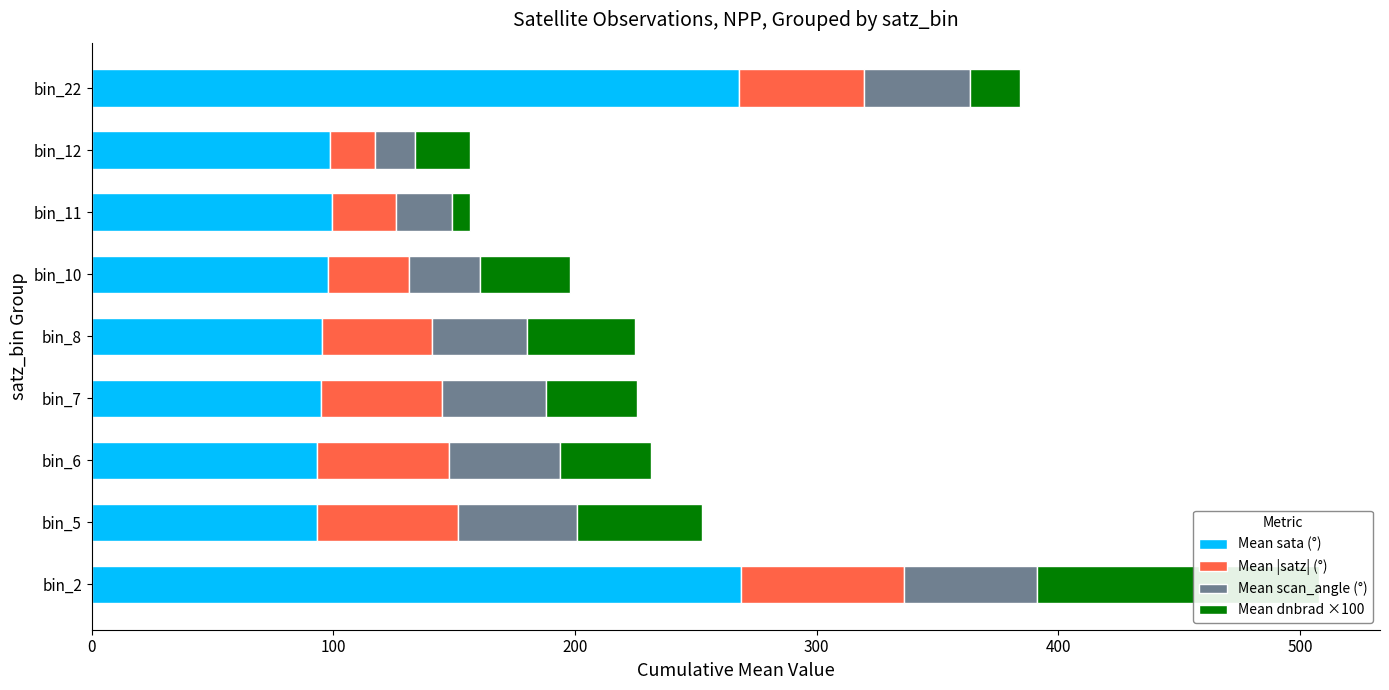

Is the value of Mean scan_angle (°) at bin_12 greater than the value of Mean |satz| (°) at bin_8?

No